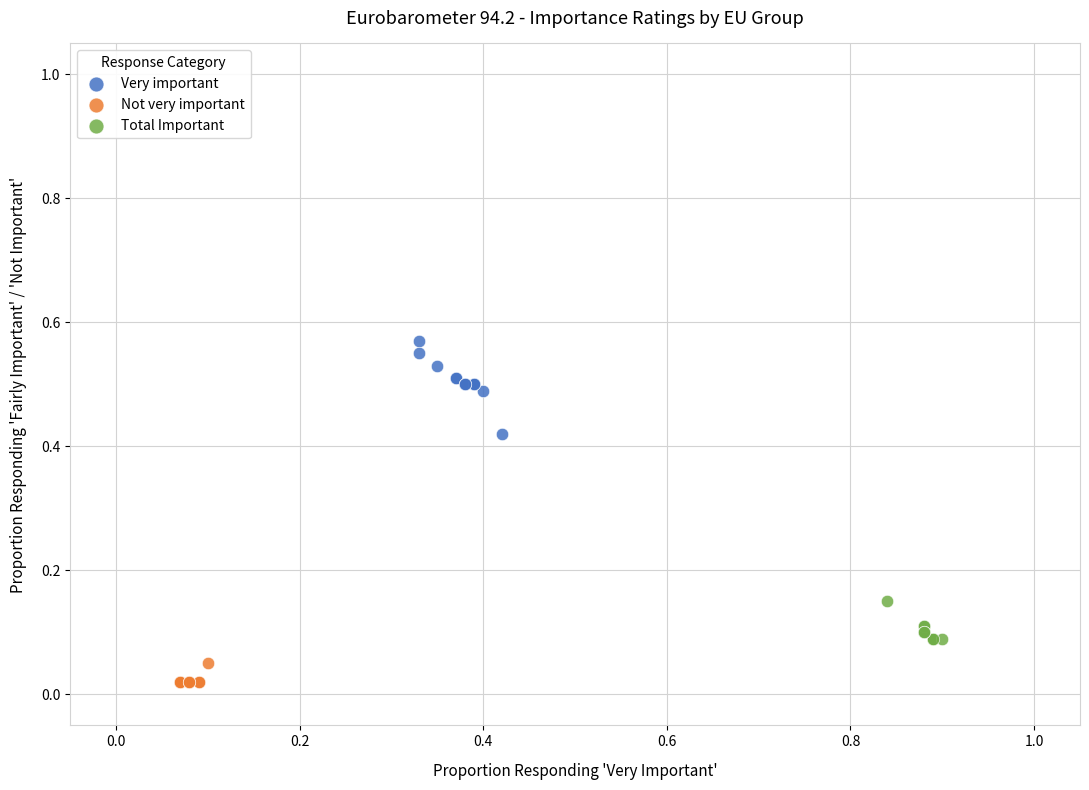

Which series reaches the minimum Y coordinate?

Not very important